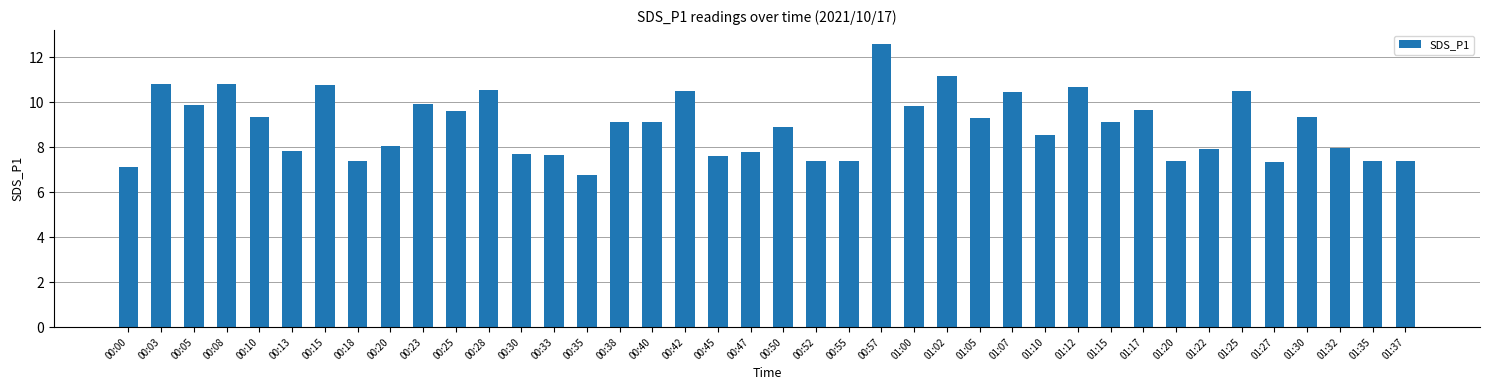

Between 00:47 and 00:18, which is larger?

00:47